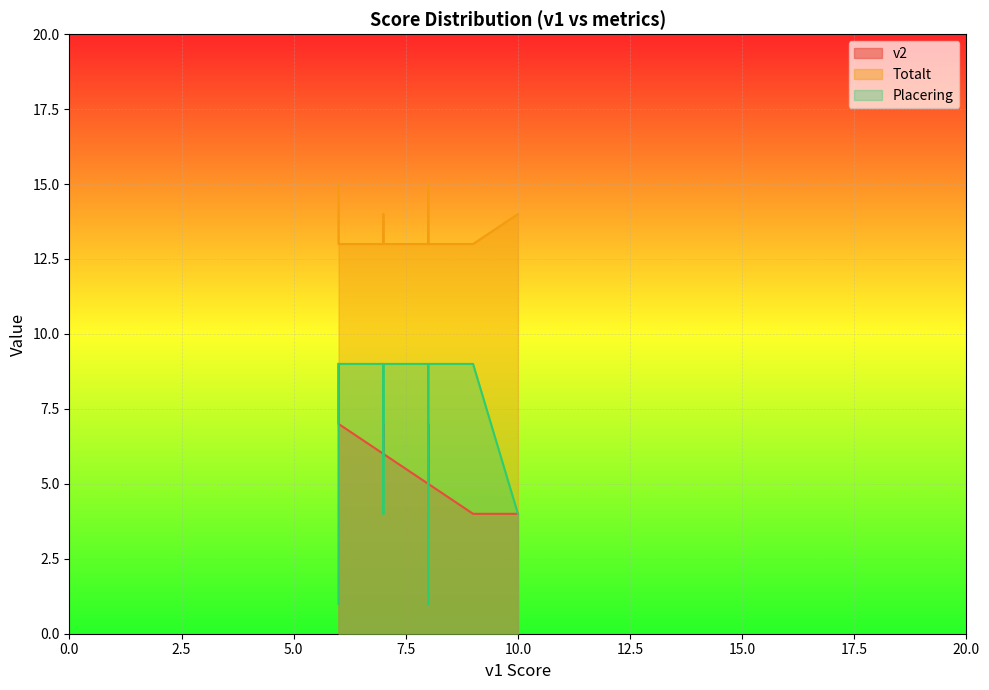

Which series changed the most between 8 and 6?

Placering